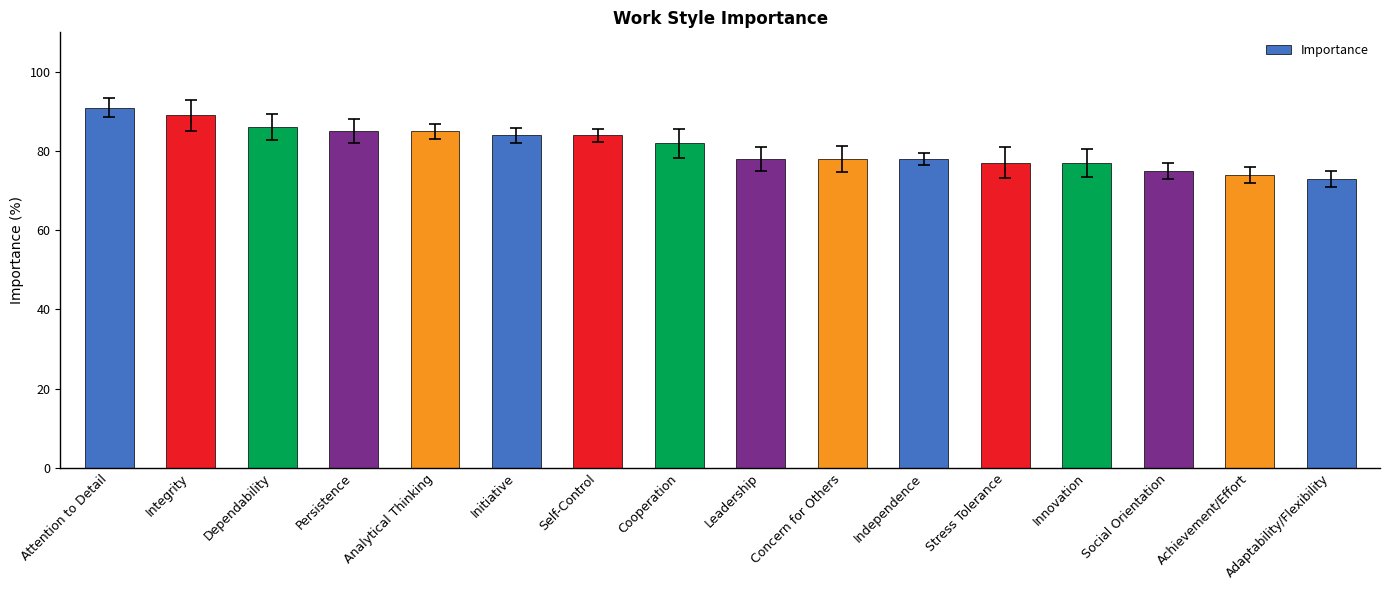

What is the label of the 3rd bar from the right?

Social Orientation